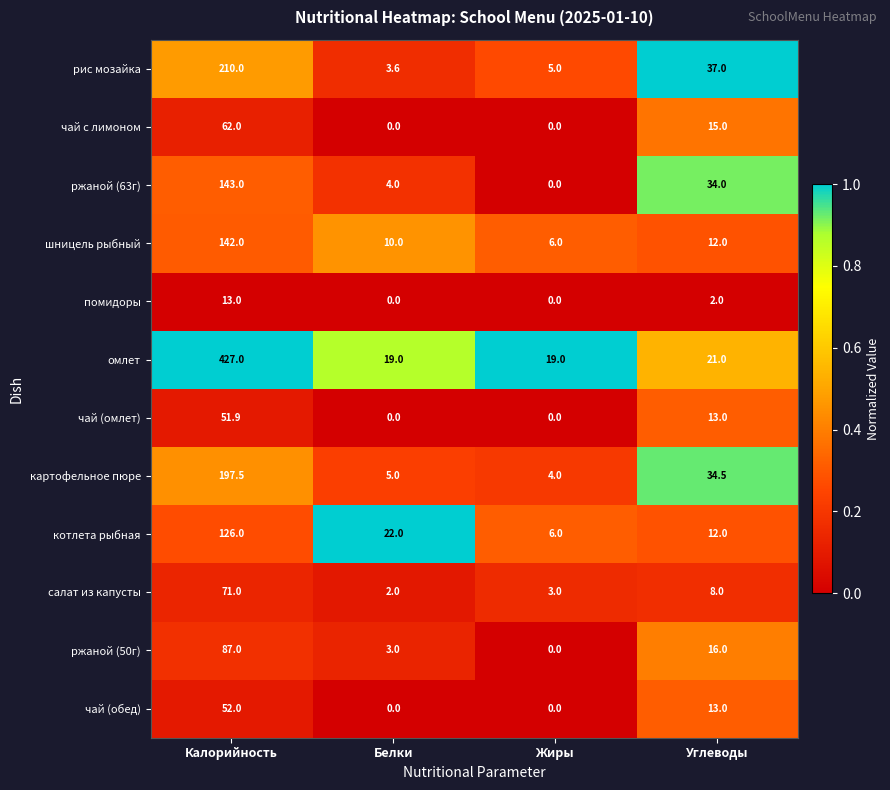

At which label does помидоры first exceed 2?

Калорийность